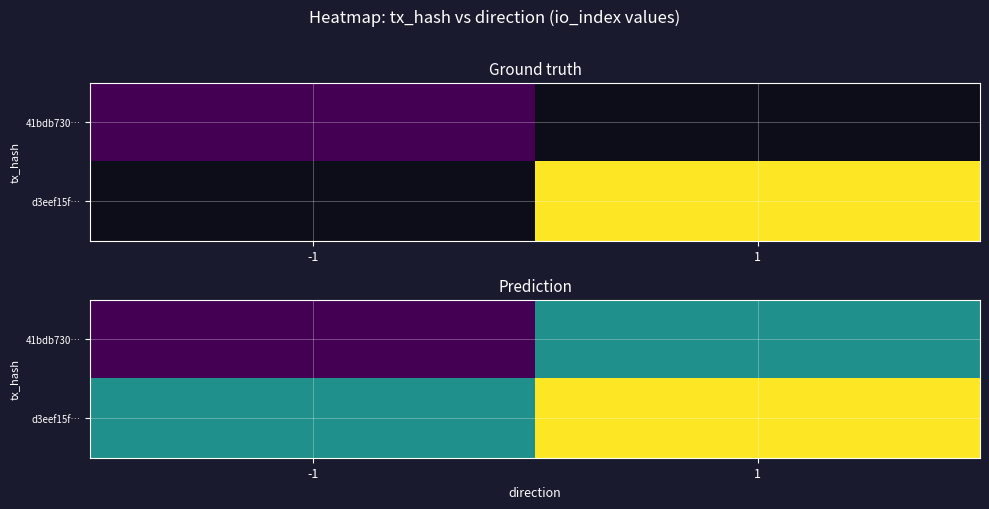

The value of d3eef15f… at -1 is 9. True or false?

True